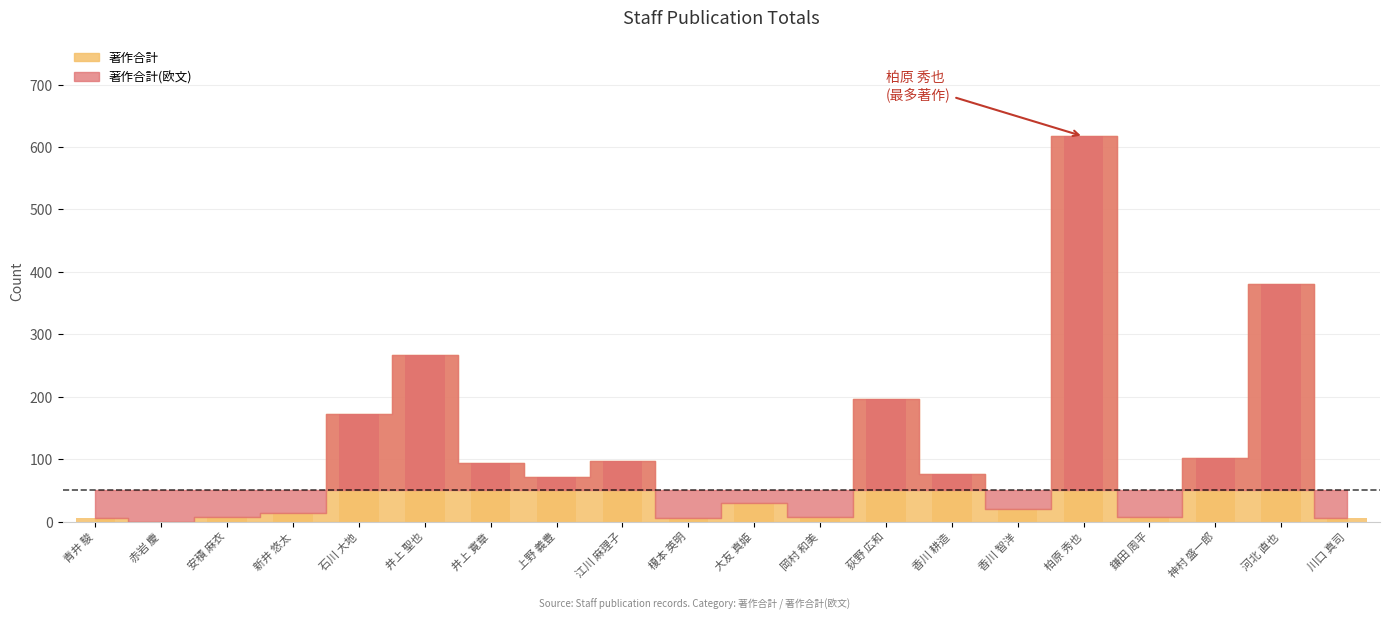

Reading right to left, list all the values displayed in this chart.

川口 真司=5	河北 直也=381	神村 盛一郎=101	鎌田 周平=8	柏原 秀也=617	香川 智洋=20	香川 耕造=76	荻野 広和=196	岡村 和美=7	大友 真姫=29	榎本 英明=5	江川 麻理子=97	上野 義豊=71	井上 寛章=93	井上 聖也=266	石川 大地=172	新井 悠太=14	安積 麻衣=8	赤岩 慶=0	青井 駿=5